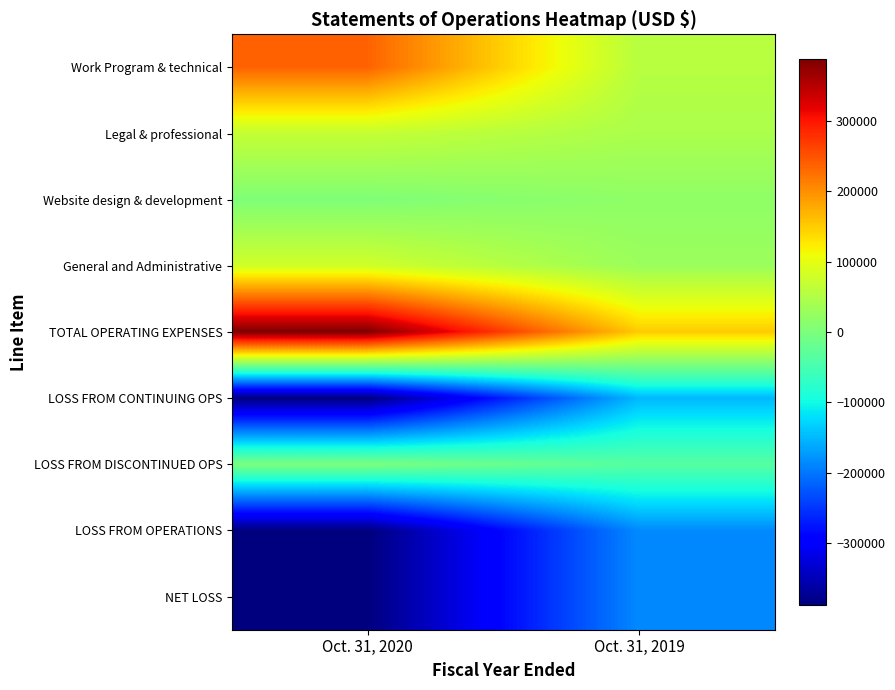

What is the total value across all series at Oct. 31, 2019?

-255278